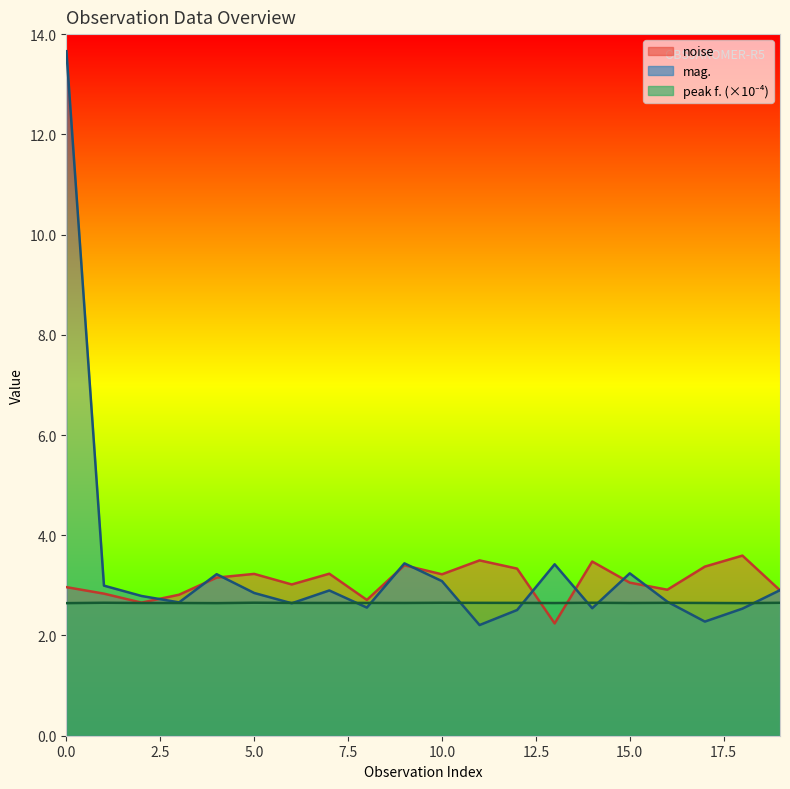

What is the minimum value shown in the chart?

2.2